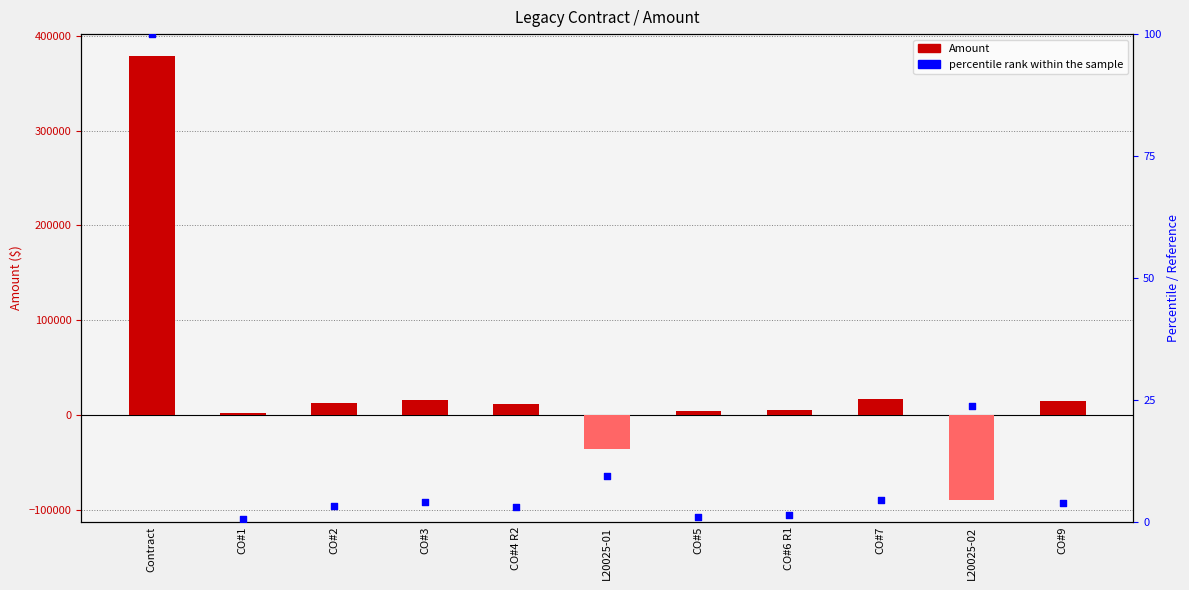

At which category is the sum across all series the highest?

Contract